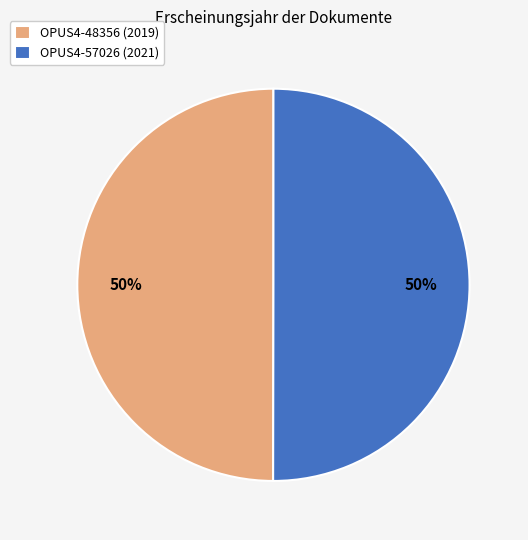

The OPUS4-57026 (2021) slice represents 41% of the pie. True or false?

False